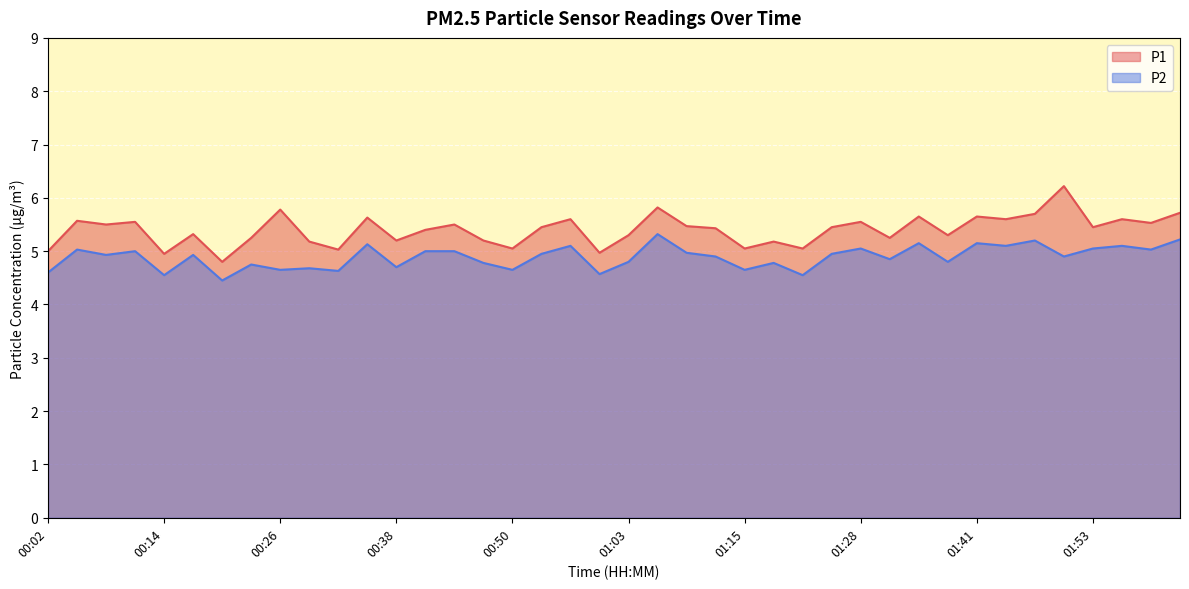

What is the maximum value shown in the chart?

6.2